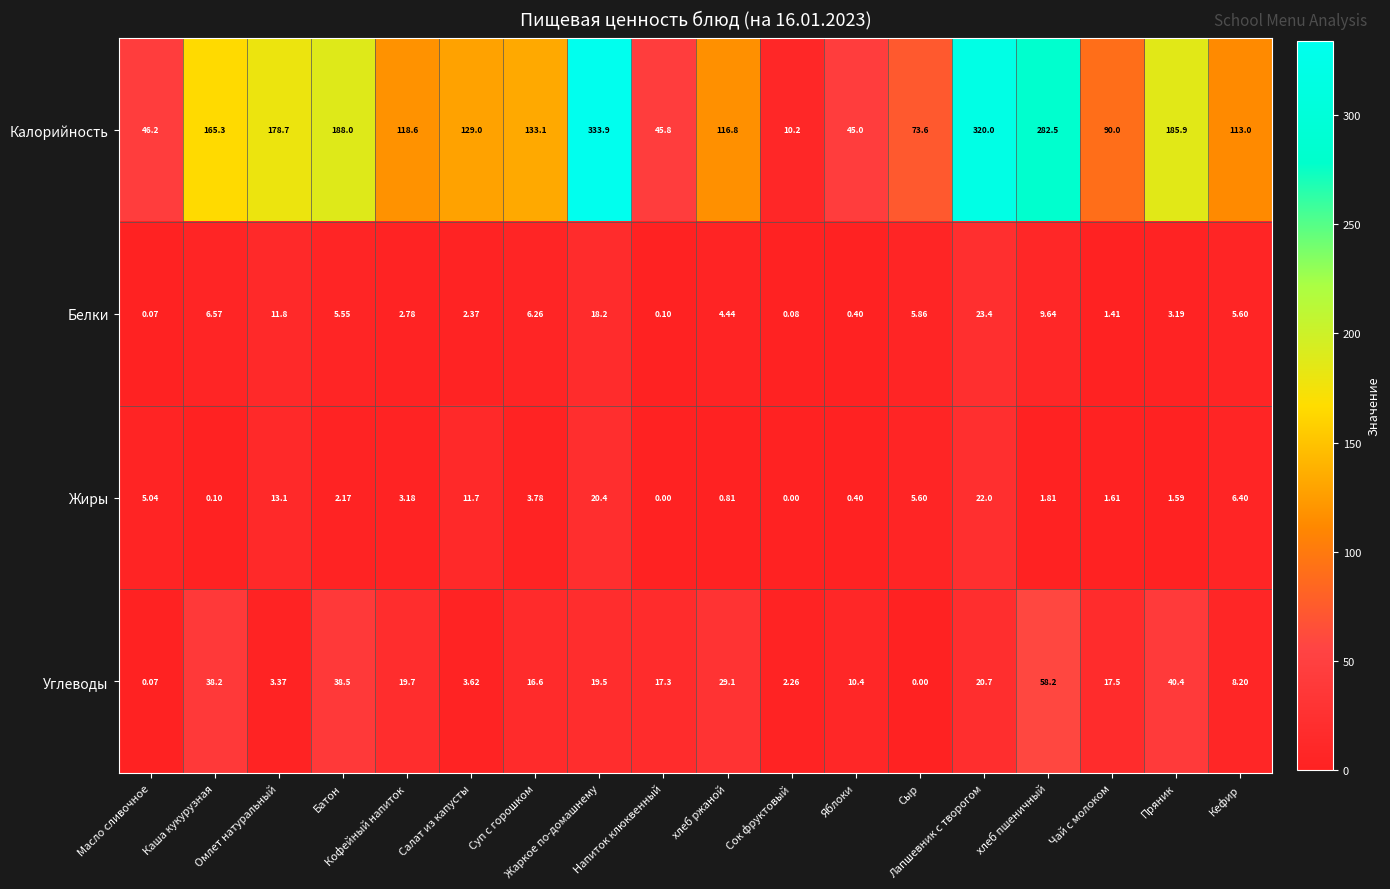

List the labels in order of Калорийность value, smallest first.

Сок фруктовый, Яблоки, Напиток клюквенный, Масло сливочное, Сыр, Чай с молоком, Кефир, хлеб ржаной, Кофейный напиток, Салат из капусты, Суп с горошком, Каша кукурузная, Омлет натуральный, Пряник, Батон, хлеб пшеничный, Лапшевник с творогом, Жаркое по-домашнему